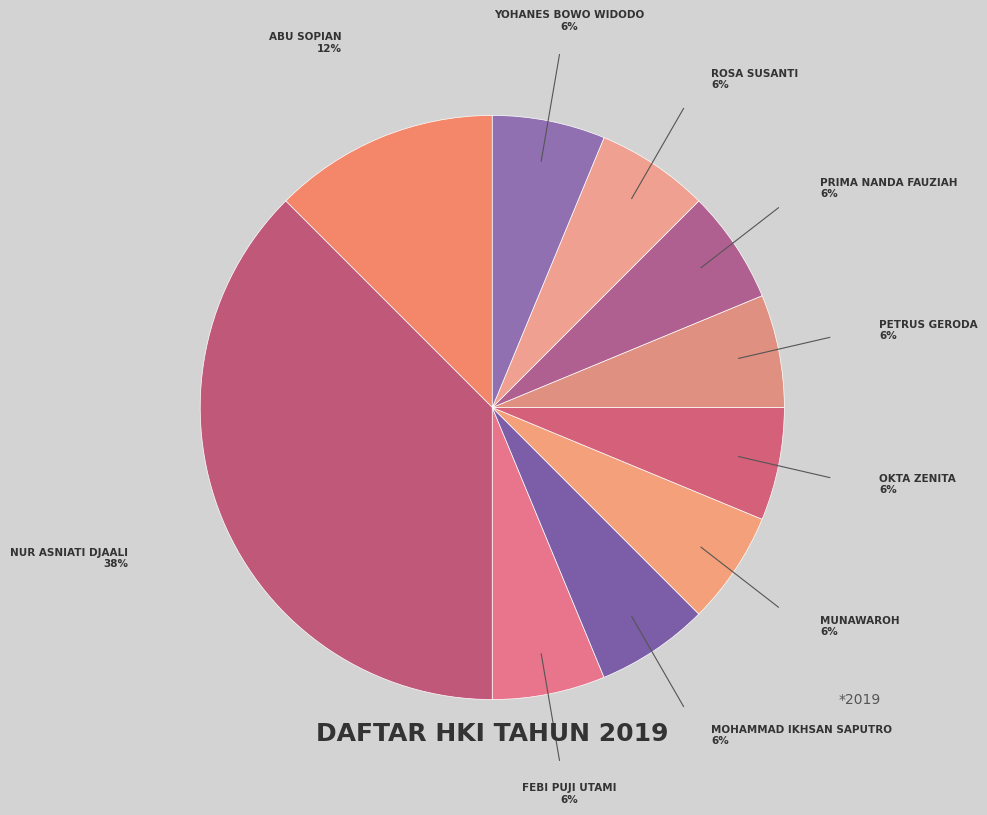

Count the number of slices in the pie.

10